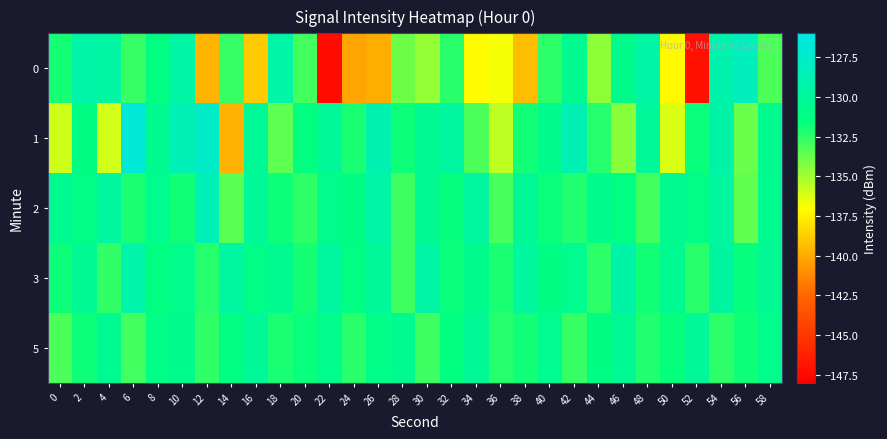

What is the maximum value shown in the chart?

-126.8